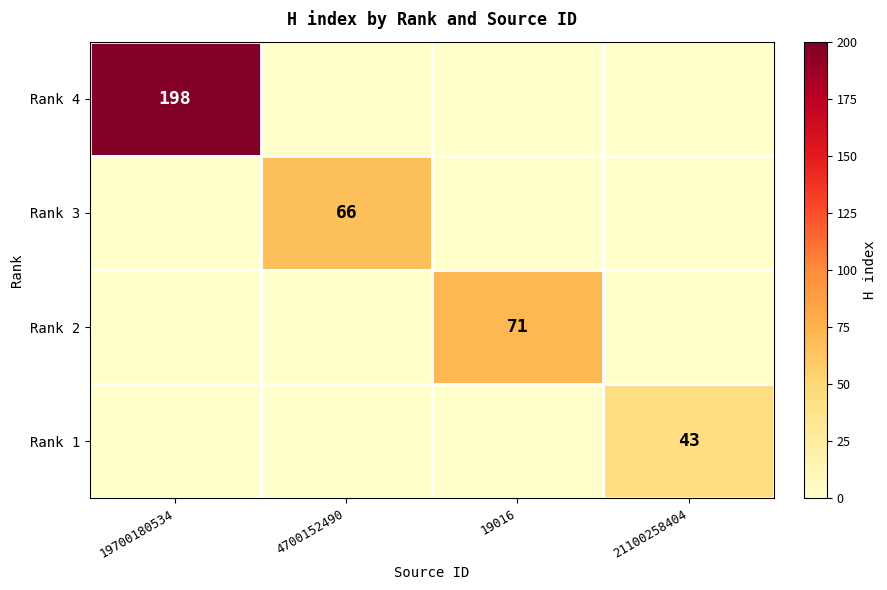

The value of Rank 4 at 19700180534 is 198. True or false?

True